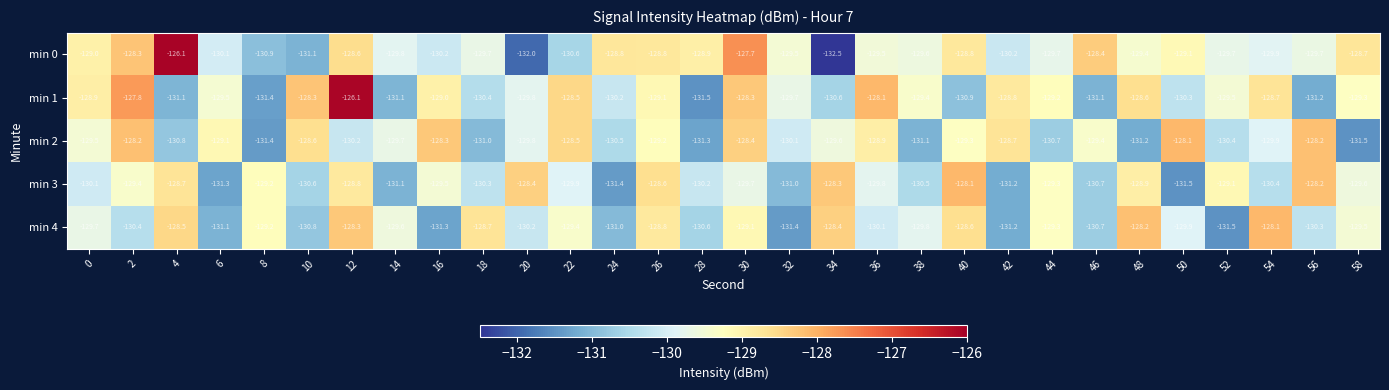

What is the maximum value shown in the chart?

-126.1